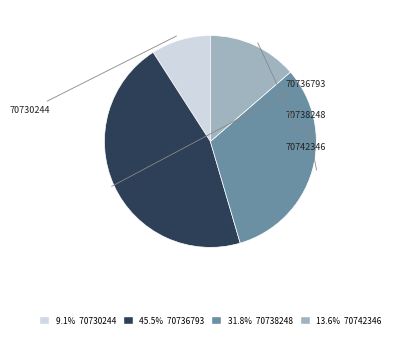

Does 70736793 represent more than half of the total?

No